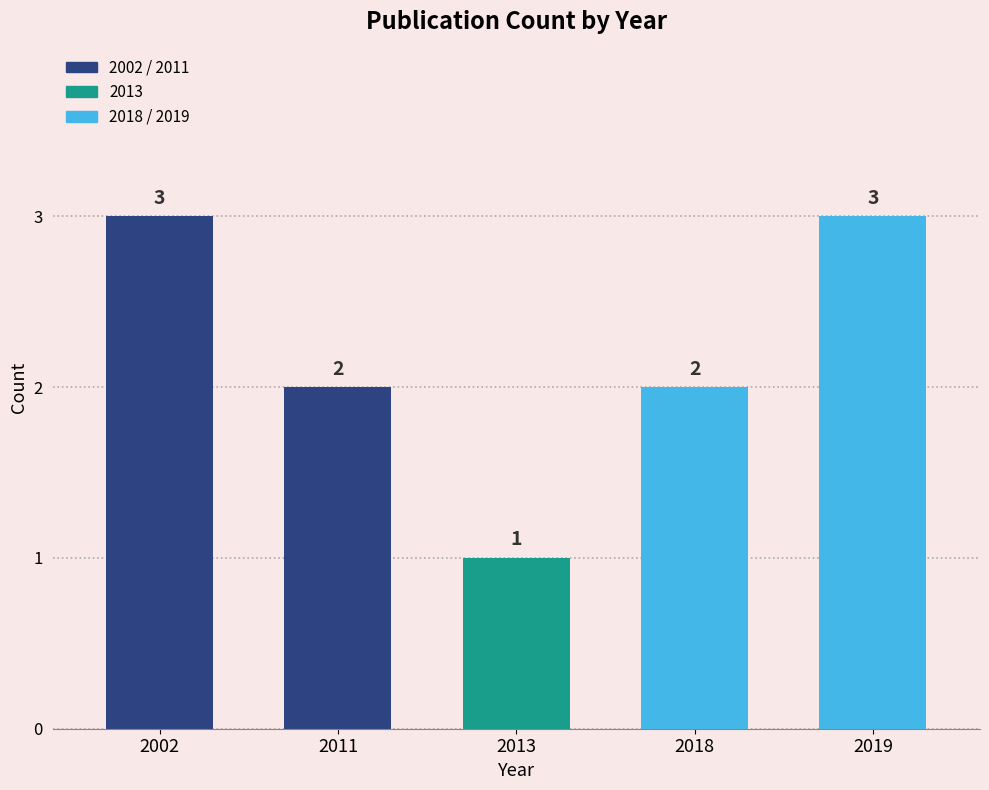

How many categories are shown in the chart?

5